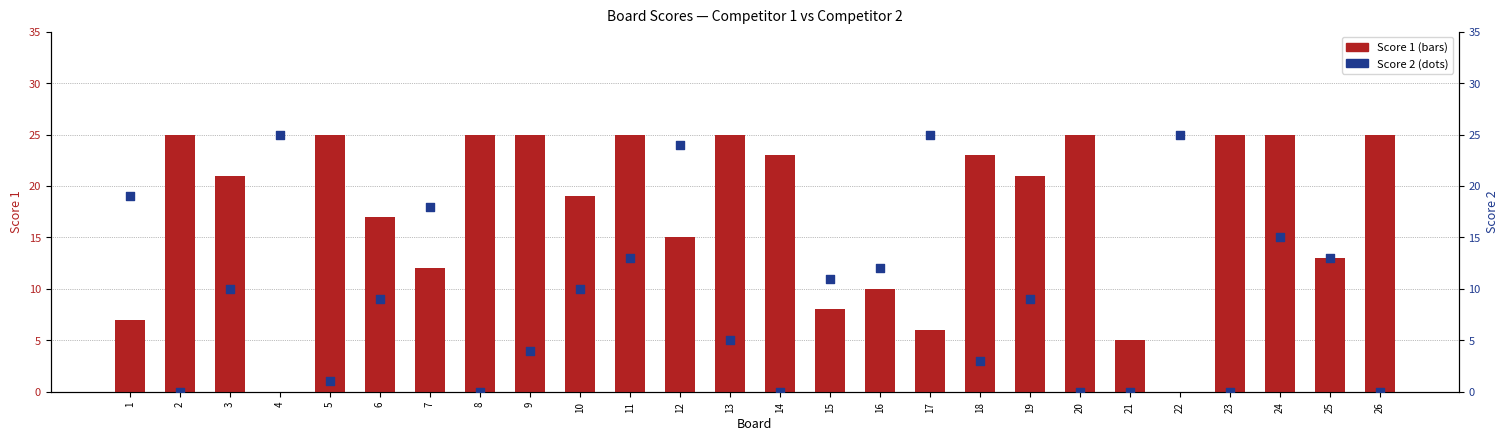

At how many categories does at least one series exceed 16?

22